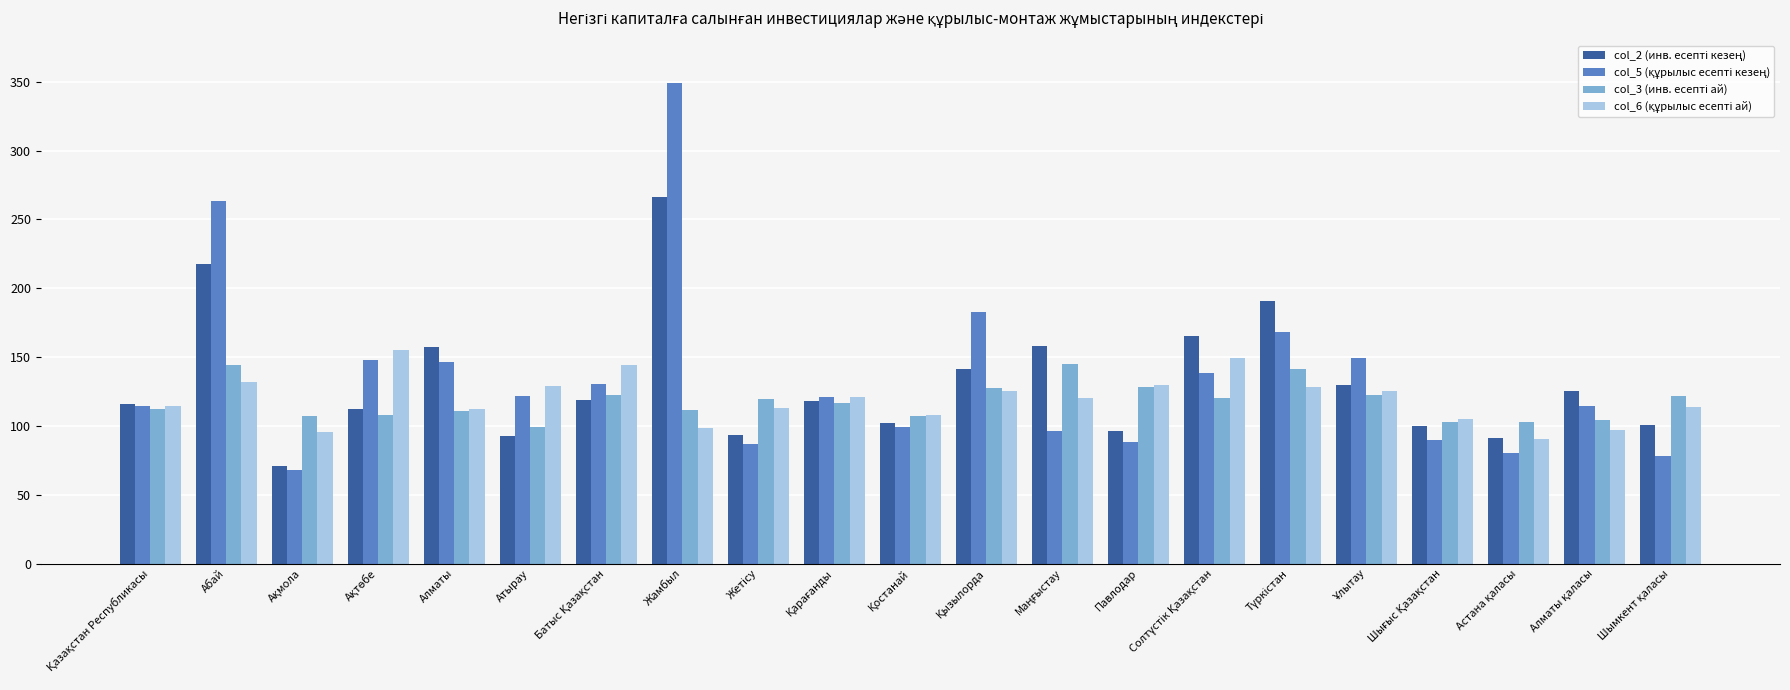

Count the number of categories in the chart.

21